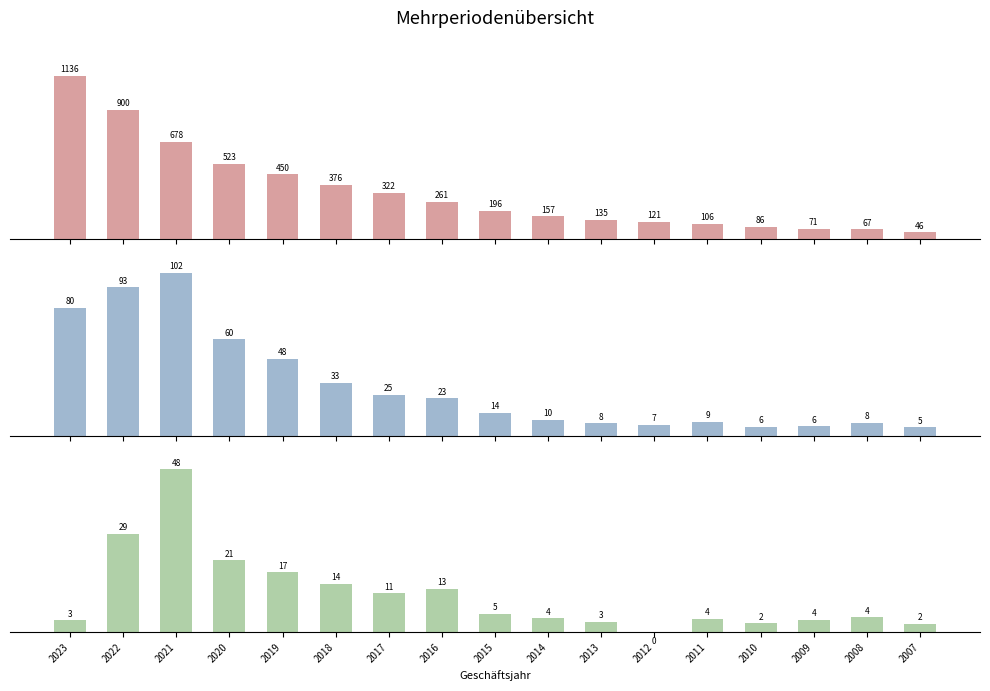

How many values in the EBITDA series exceed 14283?

8